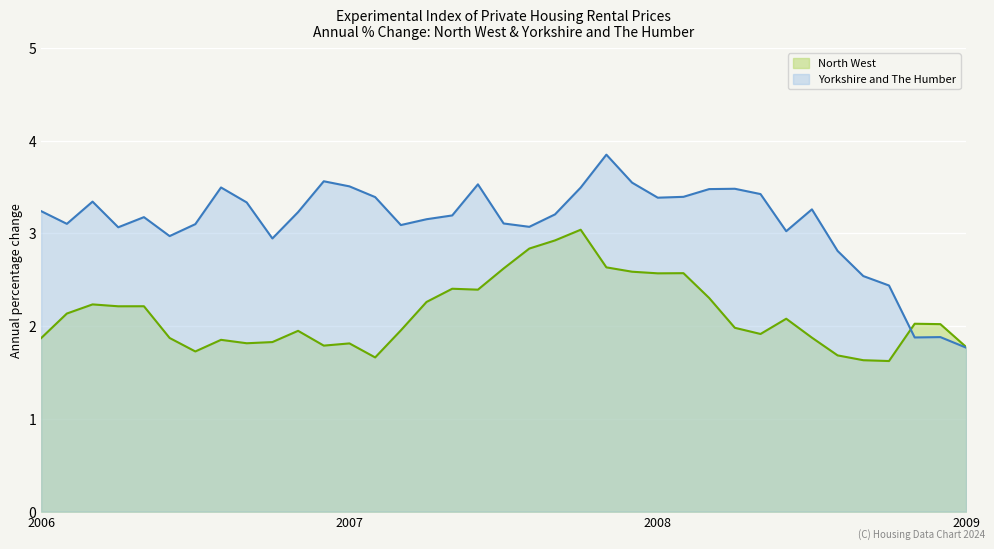

Where is the first local minimum for Yorkshire and The Humber?

2006-02